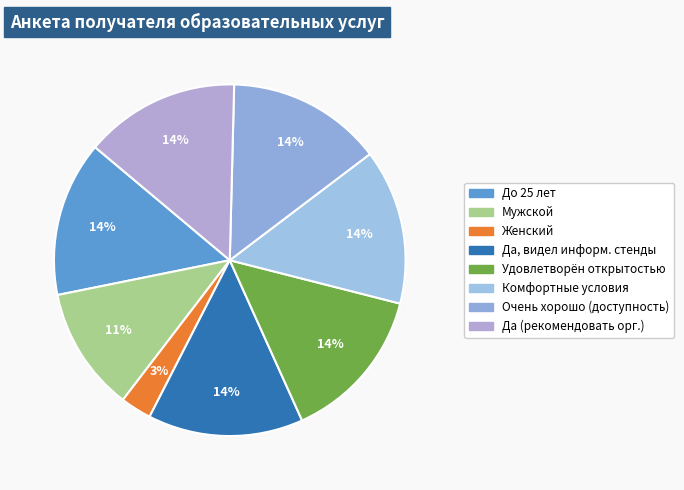

To the nearest percent, what is the average slice percentage?

12%